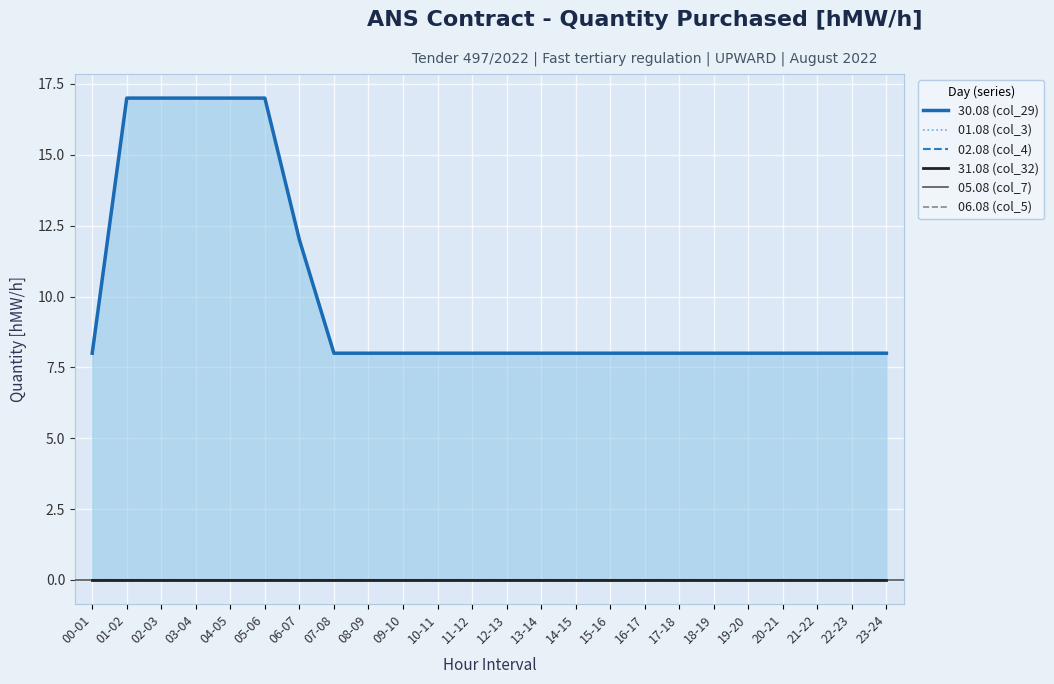

At how many categories does at least one series exceed 0?

24